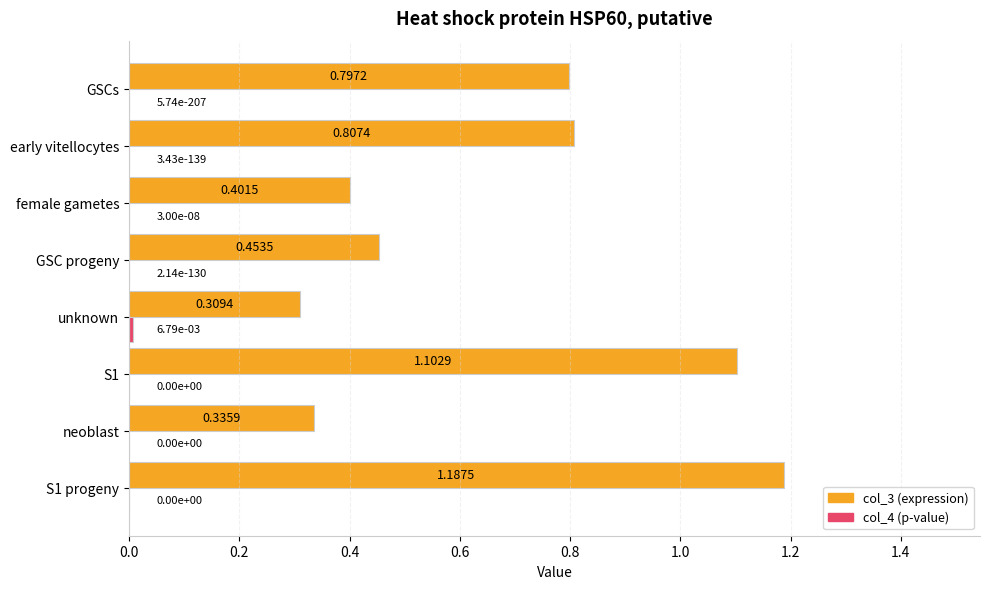

At which category is the sum across all series the highest?

S1 progeny